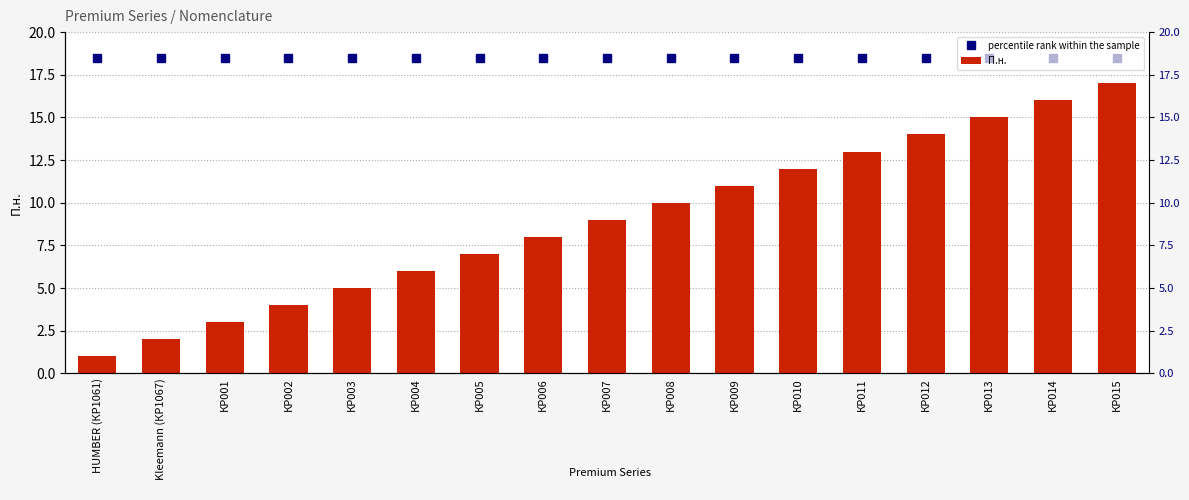

At how many categories does at least one series exceed 12?

17